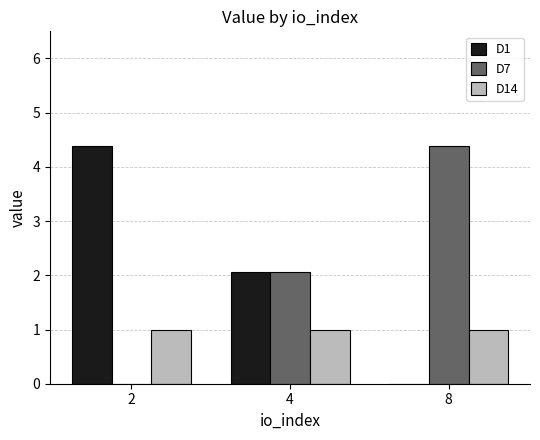

How many values in the D1 series exceed 2?

2